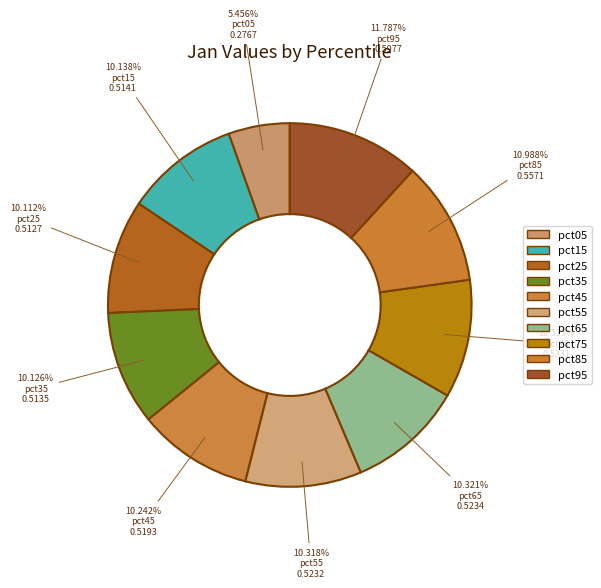

What is the total percentage of pct75 and pct35?

20.6%